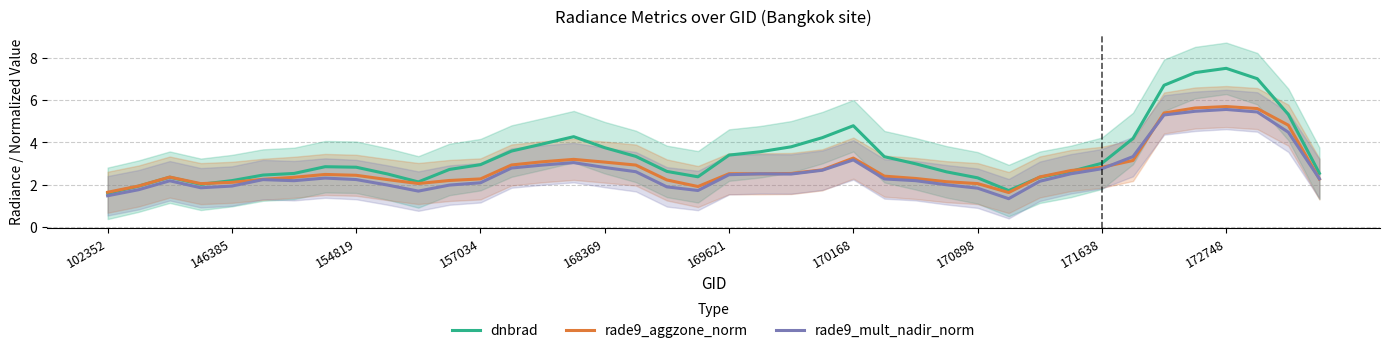

What is the highest value of the rade9_mult_nadir_norm series?

5.6